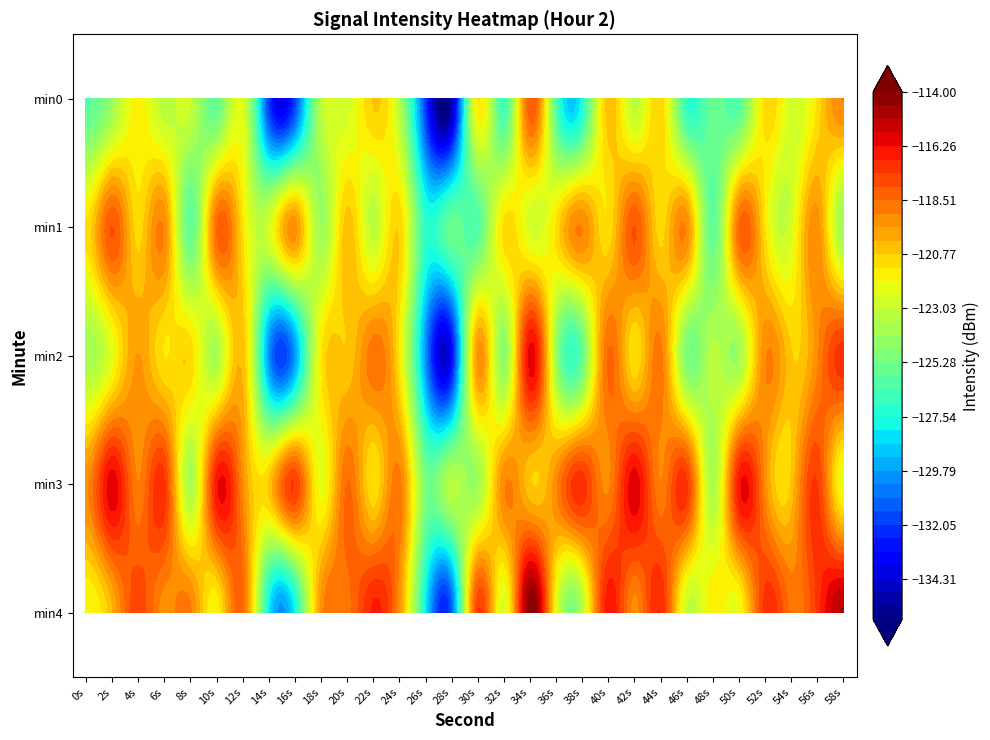

What is the sum of all min0 values?

-3736.5